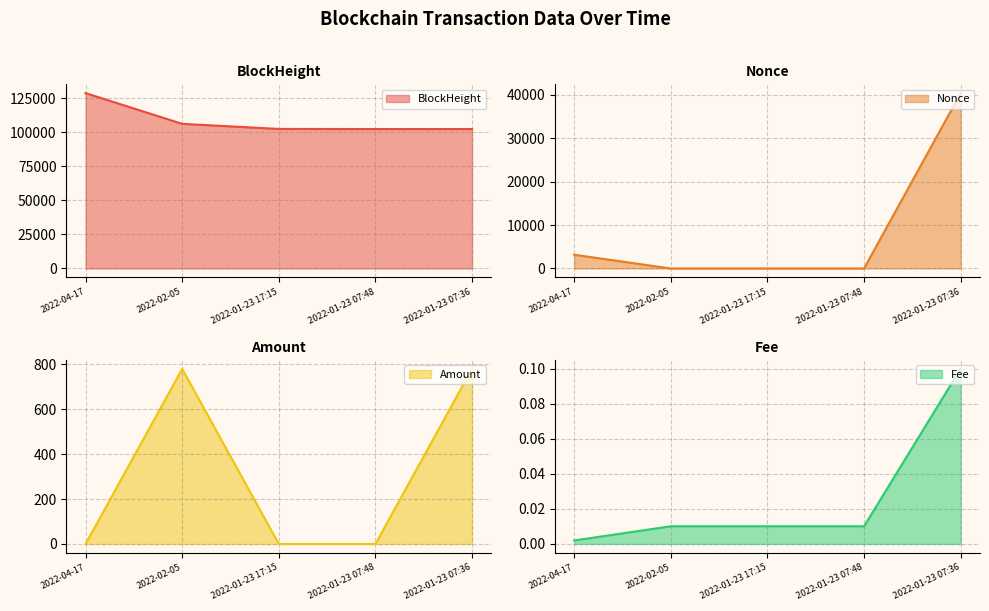

Reading right to left, what are all the values shown in this chart?

BlockHeight line: 2022-01-23 07:36=102341.0	2022-01-23 07:48=102344.0	2022-01-23 17:15=102429.0	2022-02-05=106157.0	2022-04-17=128726.0
Nonce line: 2022-01-23 07:36=40345.0	2022-01-23 07:48=0.0	2022-01-23 17:15=1.0	2022-02-05=2.0	2022-04-17=3159.0
Amount line: 2022-01-23 07:36=780.1	2022-01-23 07:48=0.0	2022-01-23 17:15=0.0	2022-02-05=779.0	2022-04-17=0.0
Fee line: 2022-01-23 07:36=0.1	2022-01-23 07:48=0.0	2022-01-23 17:15=0.0	2022-02-05=0.0	2022-04-17=0.0